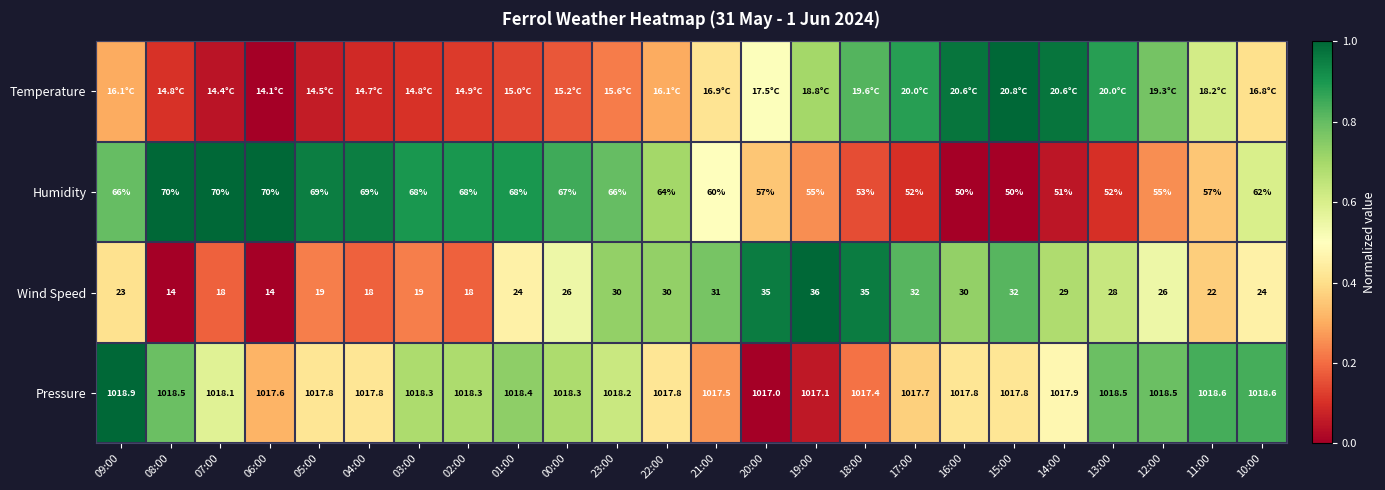

Is the value of Humidity at 02:00 greater than the value of Wind Speed at 13:00?

Yes